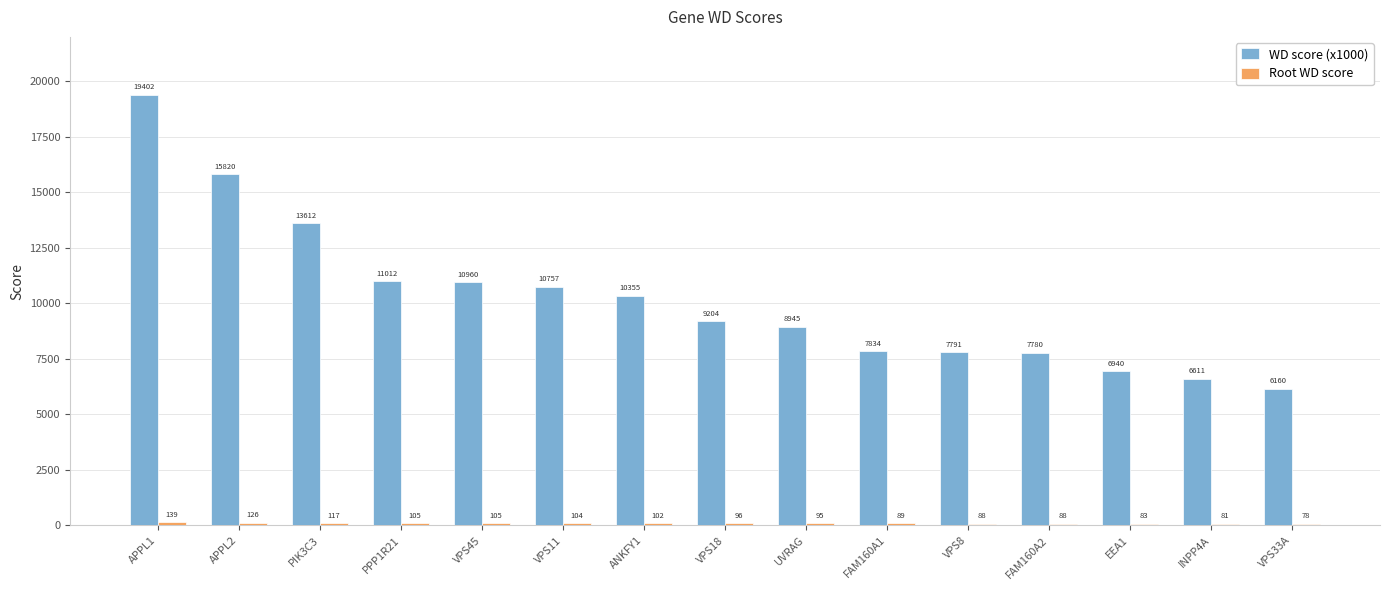

Which category has the highest value across all series?

APPL1